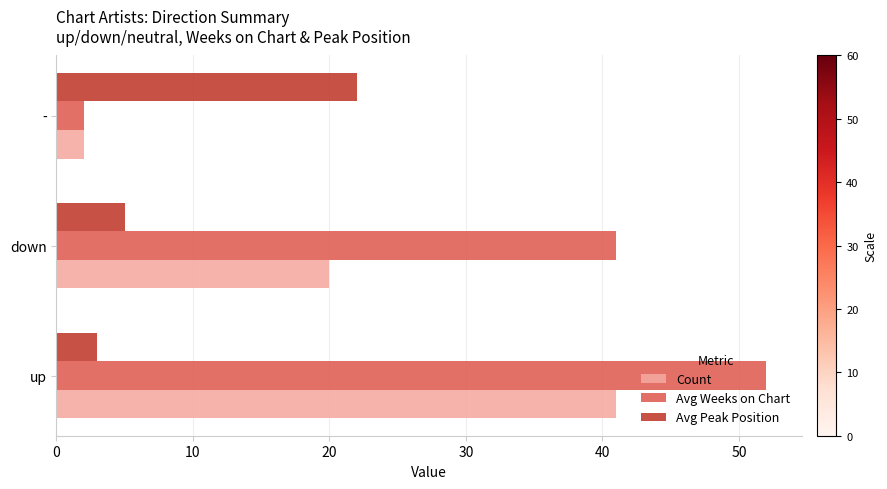

What is the difference between the maximum and minimum values in the Avg Weeks on Chart series?

50